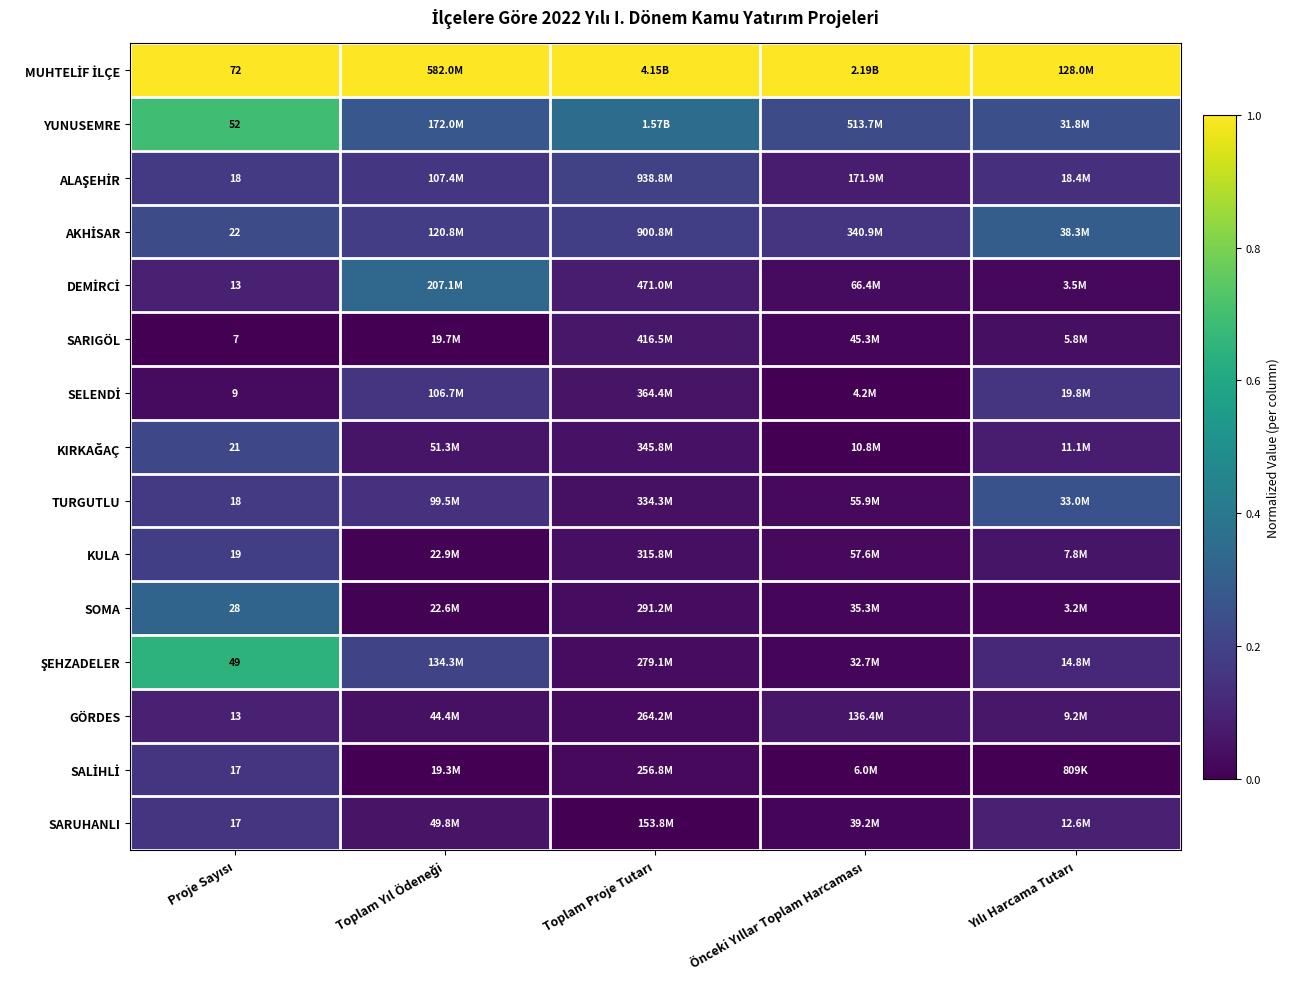

Rank the series by their maximum value, from lowest to highest.

SARIGÖL, GÖRDES, SALİHLİ, SARUHANLI, SELENDİ, KULA, ALAŞEHİR, KIRKAĞAÇ, TURGUTLU, AKHİSAR, SOMA, DEMİRCİ, ŞEHZADELER, YUNUSEMRE, MUHTELİF İLÇE